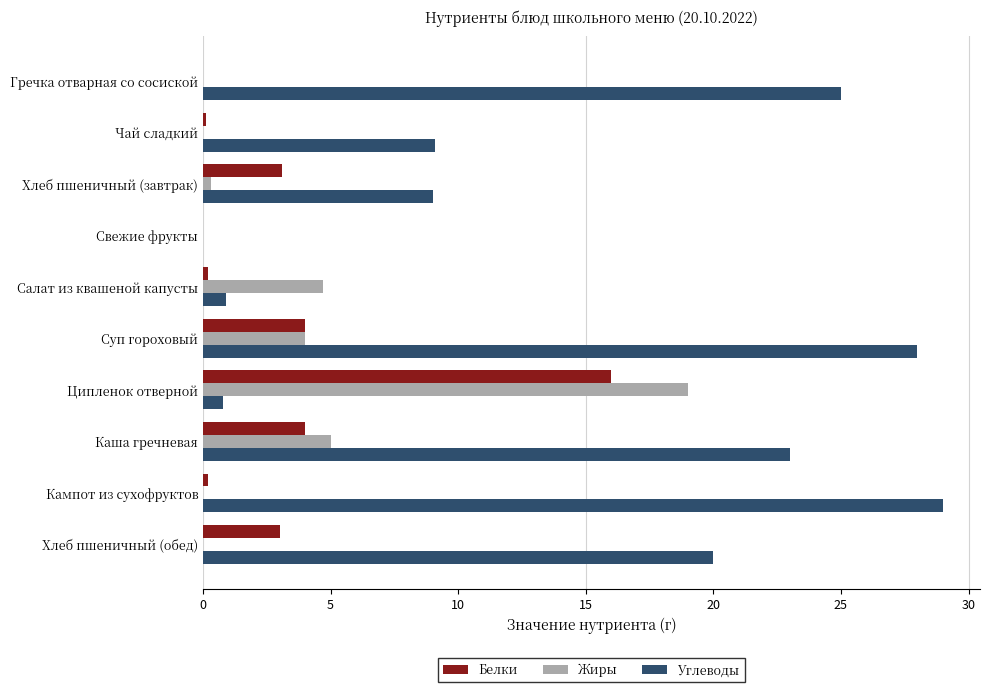

What are all the series names shown in the legend?

Белки, Жиры, Углеводы